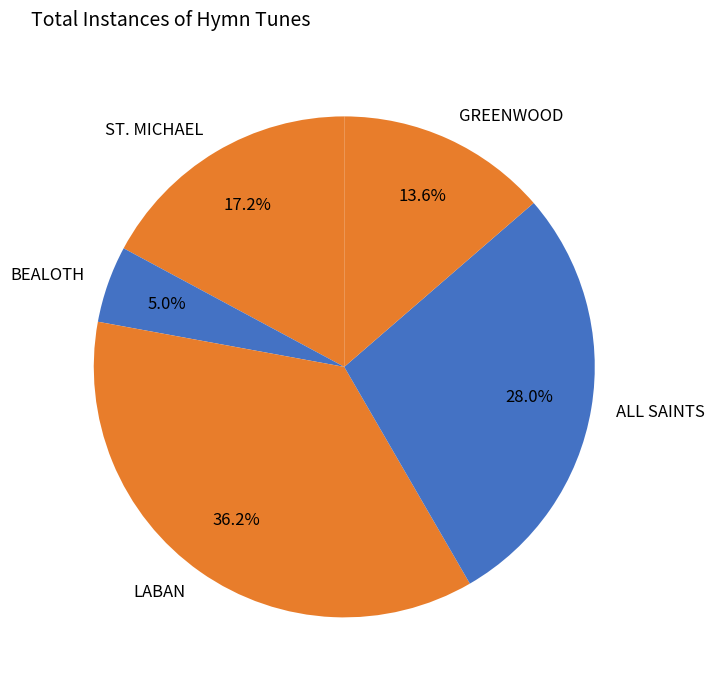

Is BEALOTH the majority of the pie?

No